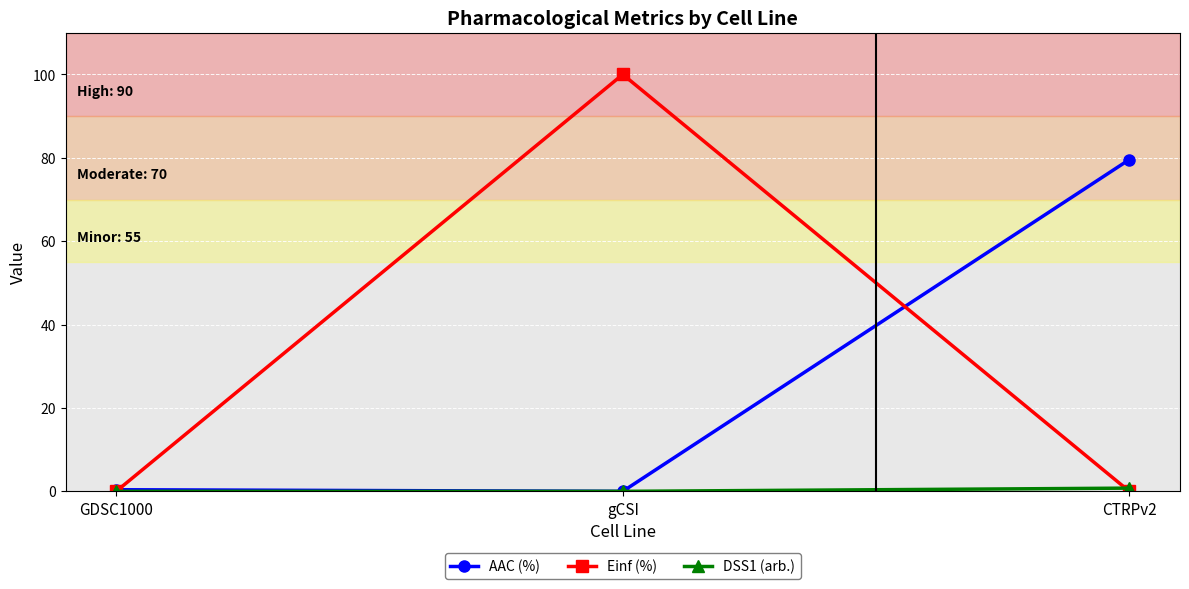

How many Einf (%) values are between 0 and 100?

3